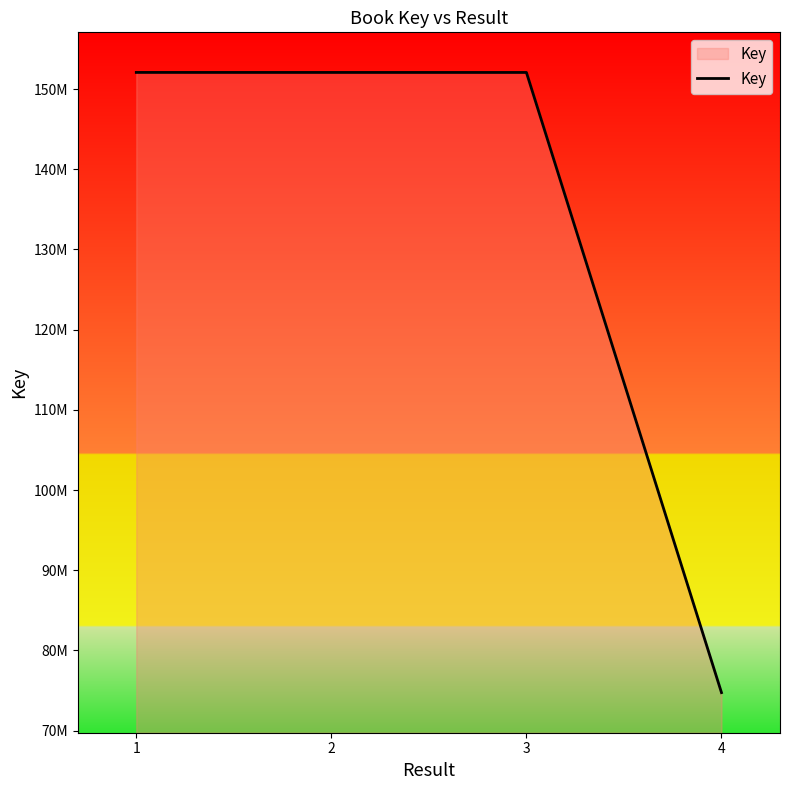

What is the greatest value displayed?

152072797